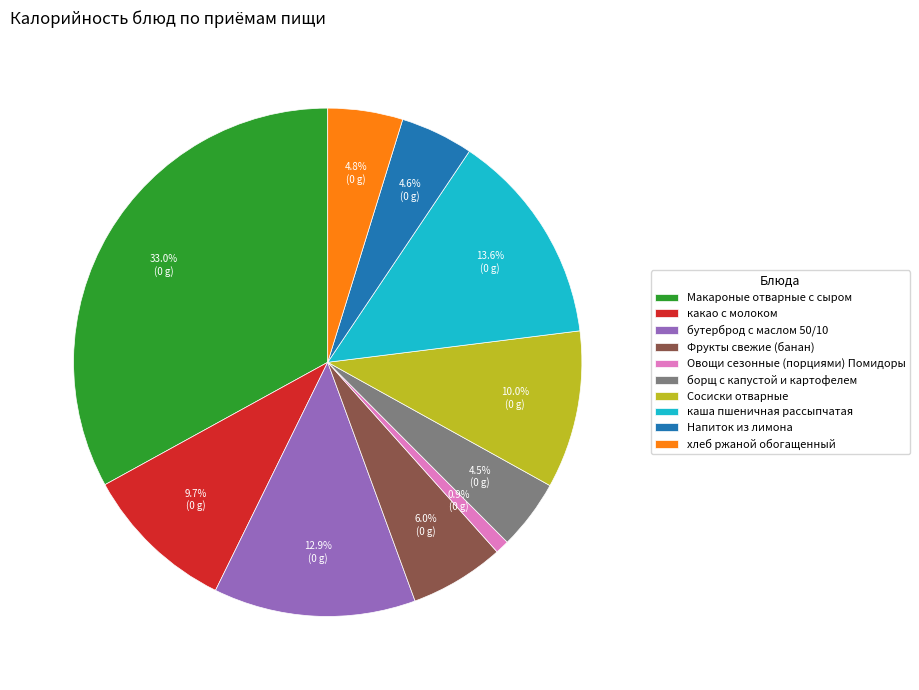

What percentage is the бутерброд с маслом 50/10 slice, to the nearest percent?

13%